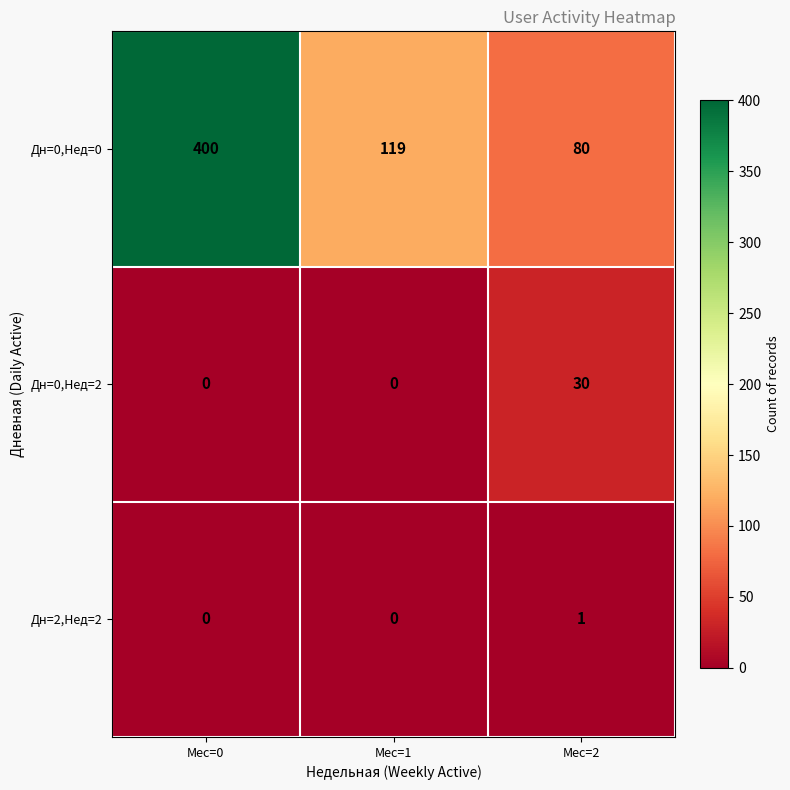

Reading left to right, list all the values displayed in this chart.

Дн=0,Нед=0: Мес=0=400	Мес=1=119	Мес=2=80
Дн=0,Нед=2: Мес=0=0	Мес=1=0	Мес=2=30
Дн=2,Нед=2: Мес=0=0	Мес=1=0	Мес=2=1